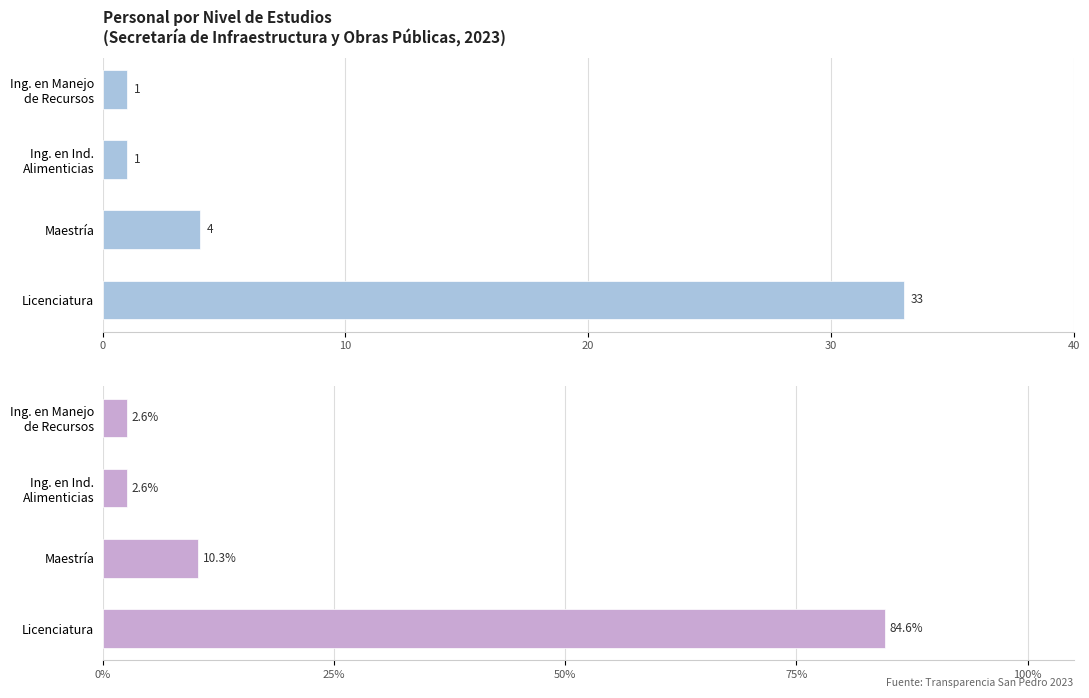

How many groups of bars are there?

4